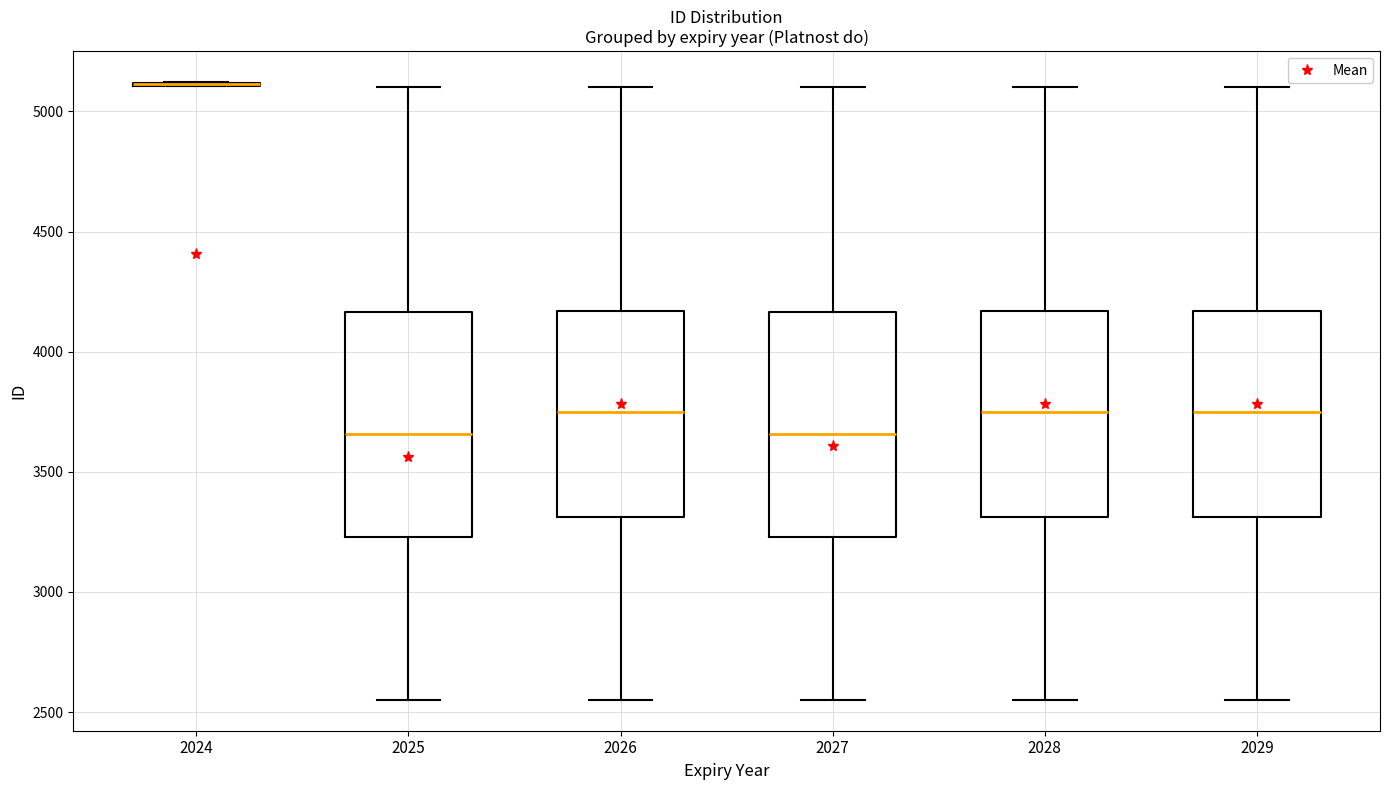

Where is the lower edge of the box at x = 2025 on the y-axis? The values are not printed on the chart, so give them approximately, as read against the axis.

3250